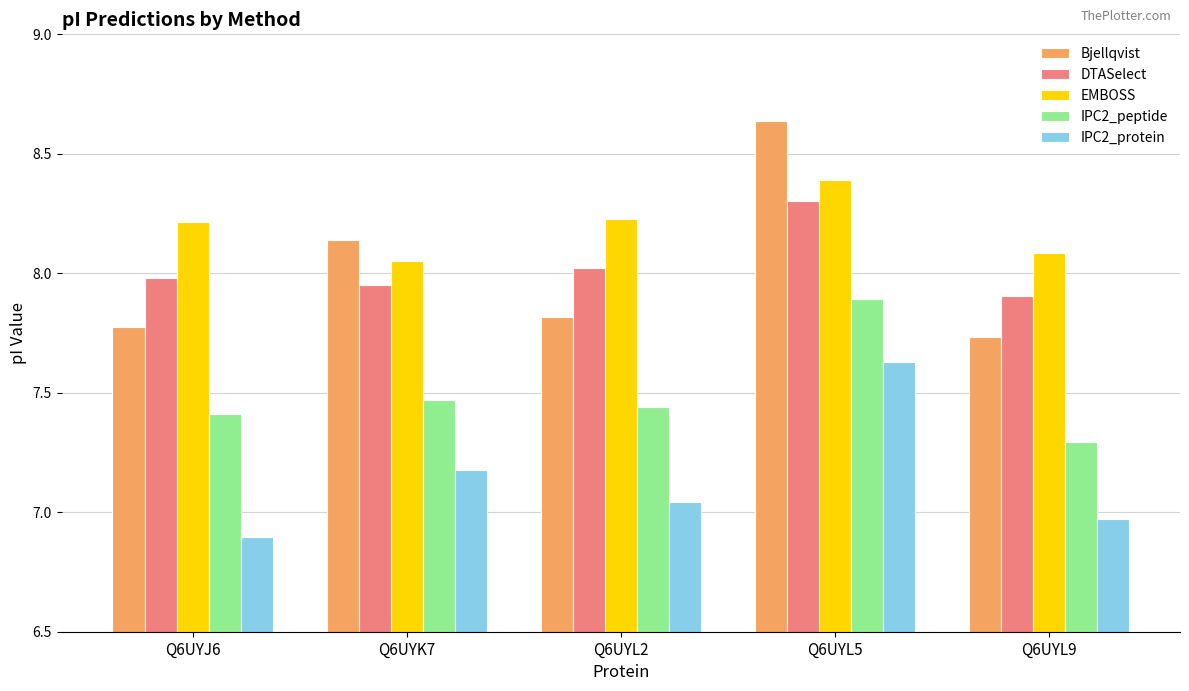

What is the label of the 3rd bar from the left?

Q6UYL2